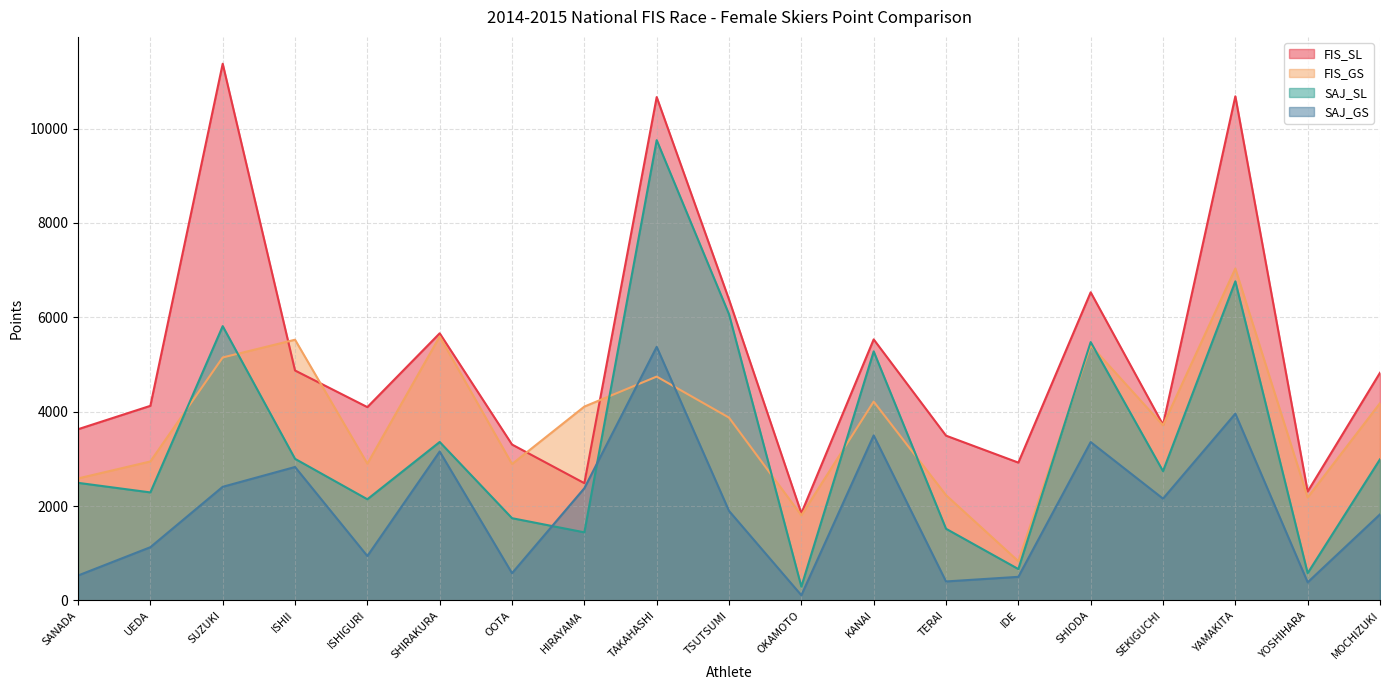

At which category is the sum across all series the highest?

TAKAHASHI